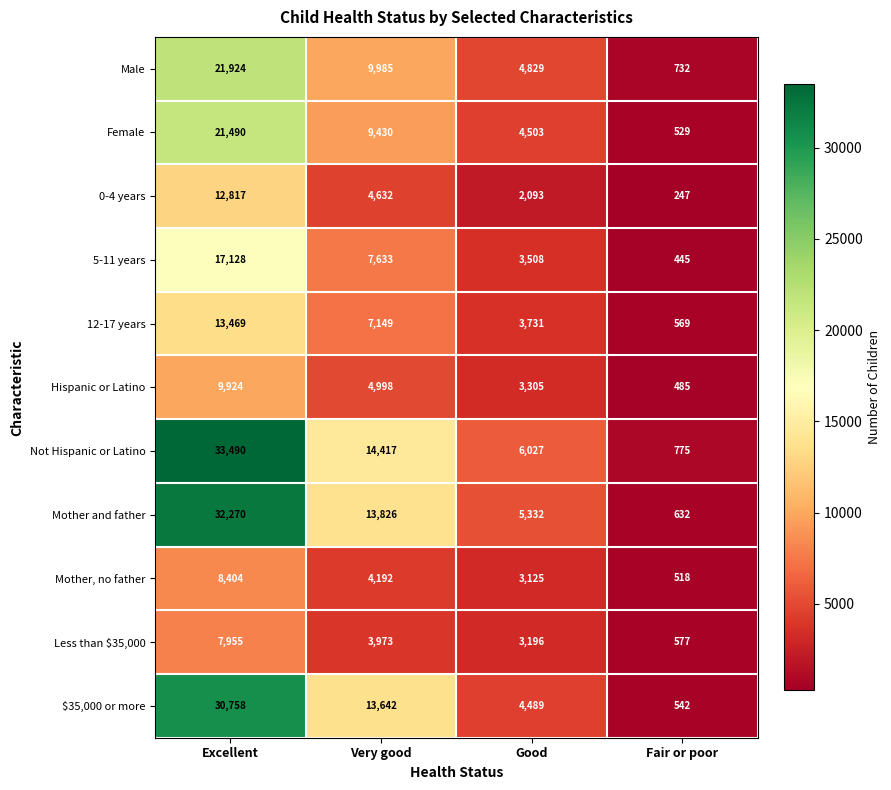

Where does the Hispanic or Latino series first go above 4998?

Excellent